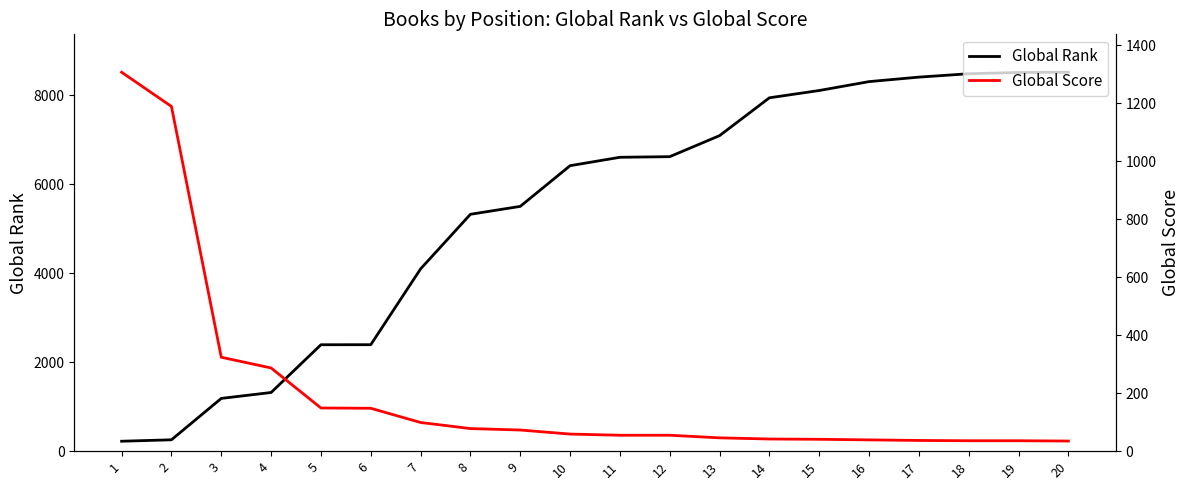

Which category has the lowest value across all series?

20